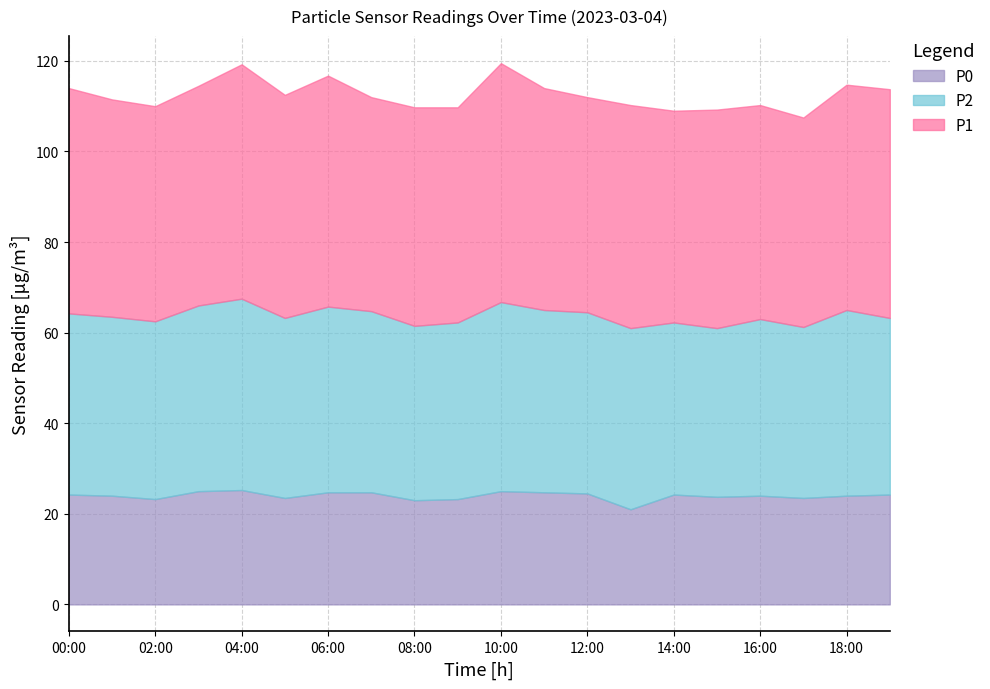

What is the difference between the P2 values at 04:00 and 18:00?

1.2